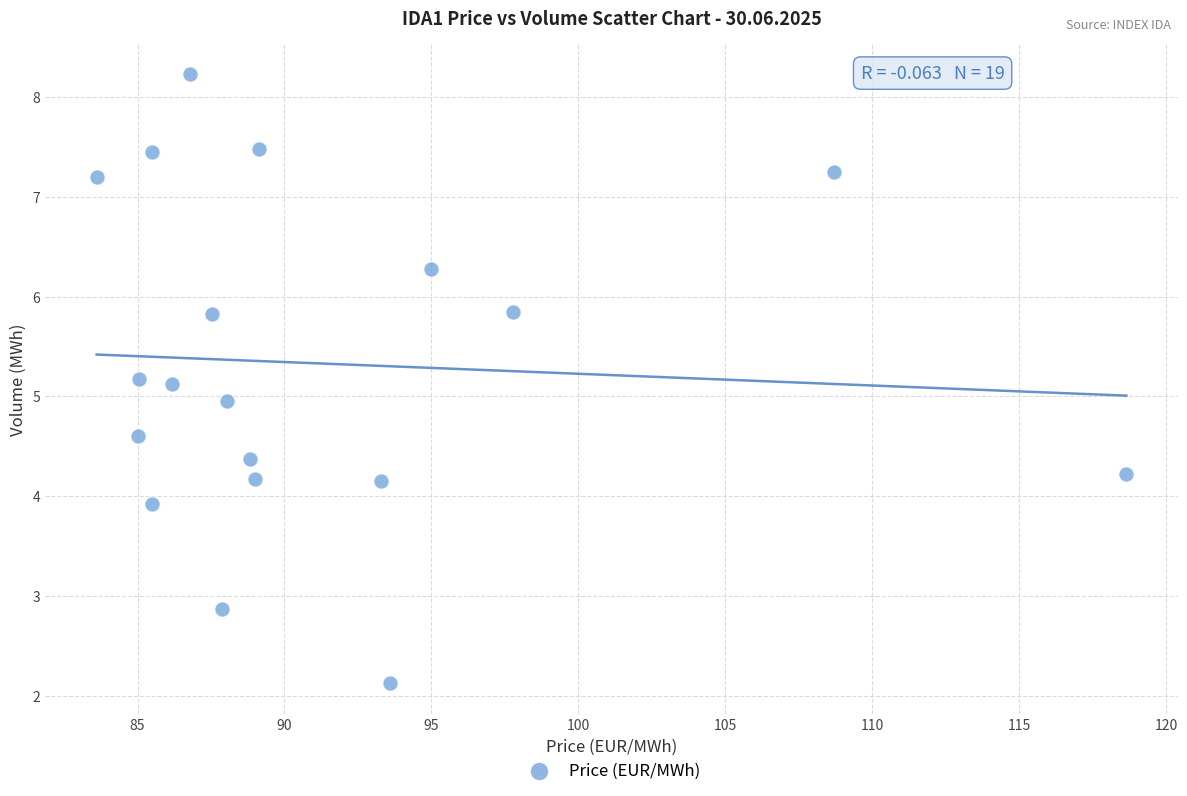

What is the range of Y values (max minus min)?

6.1